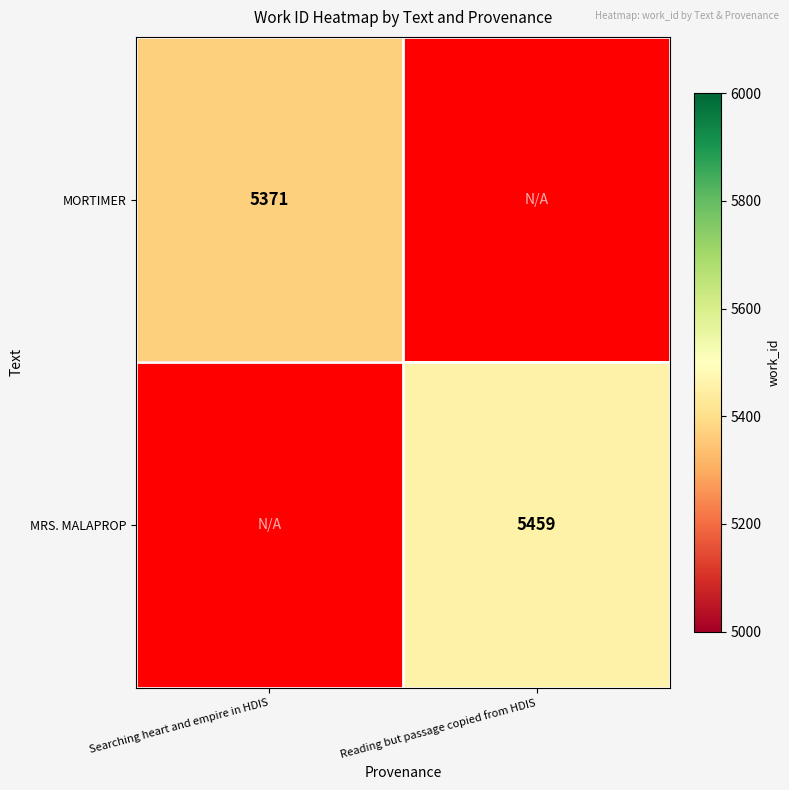

The MRS. MALAPROP series shows 3682 at Reading but passage copied from HDIS. True or false?

False